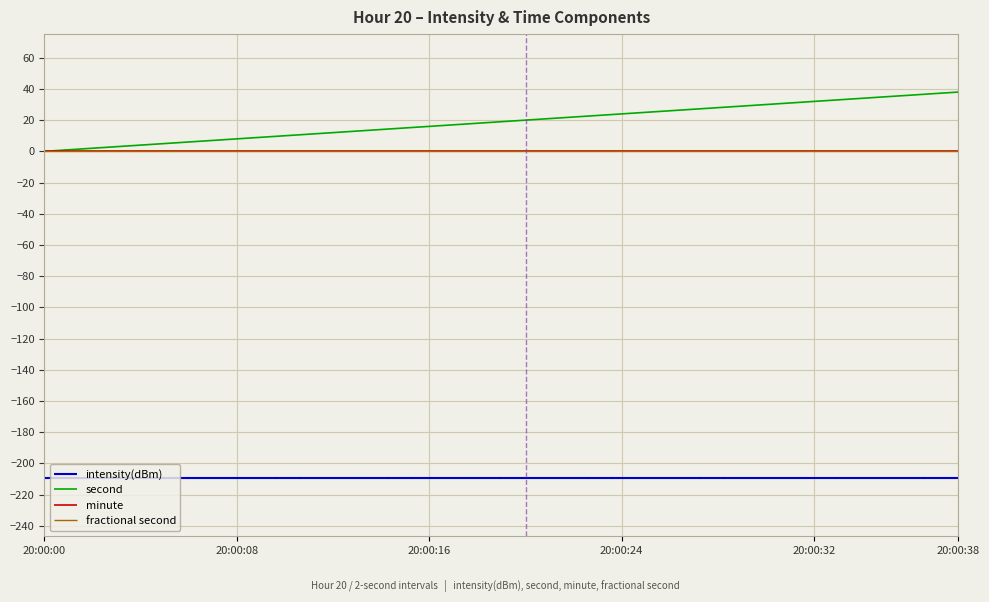

Reading right to left, transcribe all the data shown in this chart.

intensity(dBm): -209.6	-209.6	-209.6	-209.6	-209.6	-209.6	-209.6	-209.6	-209.6	-209.6	-209.6	-209.6	-209.6	-209.6	-209.6	-209.6	-209.6	-209.6	-209.6	-209.6
second: 38.0	36.0	34.0	32.0	30.0	28.0	26.0	24.0	22.0	20.0	18.0	16.0	14.0	12.0	10.0	8.0	6.0	4.0	2.0	0.0
minute: 0.0	0.0	0.0	0.0	0.0	0.0	0.0	0.0	0.0	0.0	0.0	0.0	0.0	0.0	0.0	0.0	0.0	0.0	0.0	0.0
fractional second: 0.0	0.0	0.0	0.0	0.0	0.0	0.0	0.0	0.0	0.0	0.0	0.0	0.0	0.0	0.0	0.0	0.0	0.0	0.0	0.0